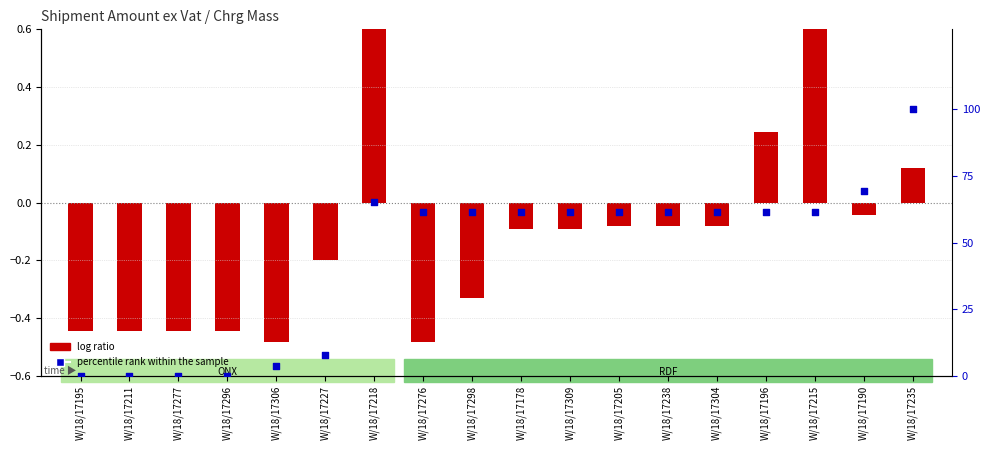

Which series has the largest Y range (max minus min)?

percentile rank within the sample